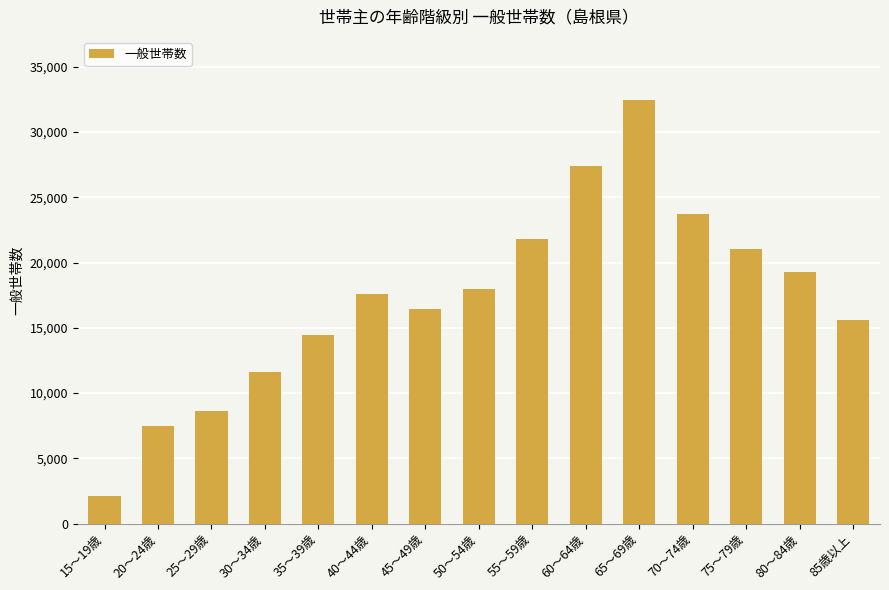

True or false: the data shows 21028 at 75～79歳.

True